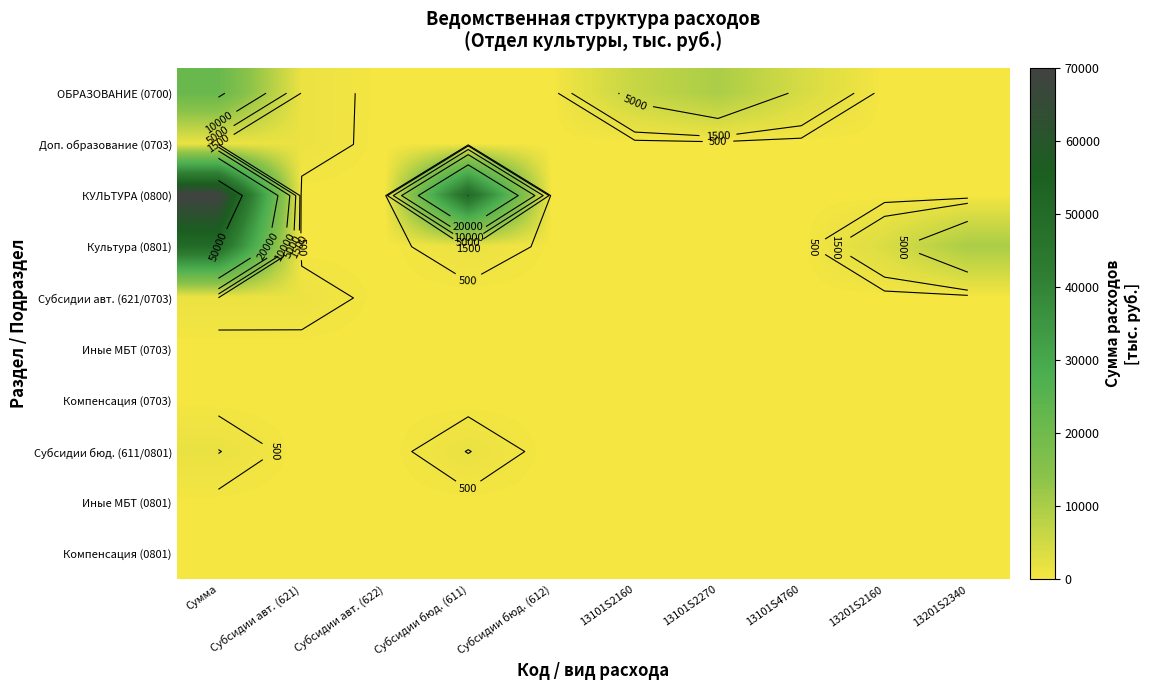

What is the difference between the maximum and minimum values in the Культура (0801) series?

50032.6